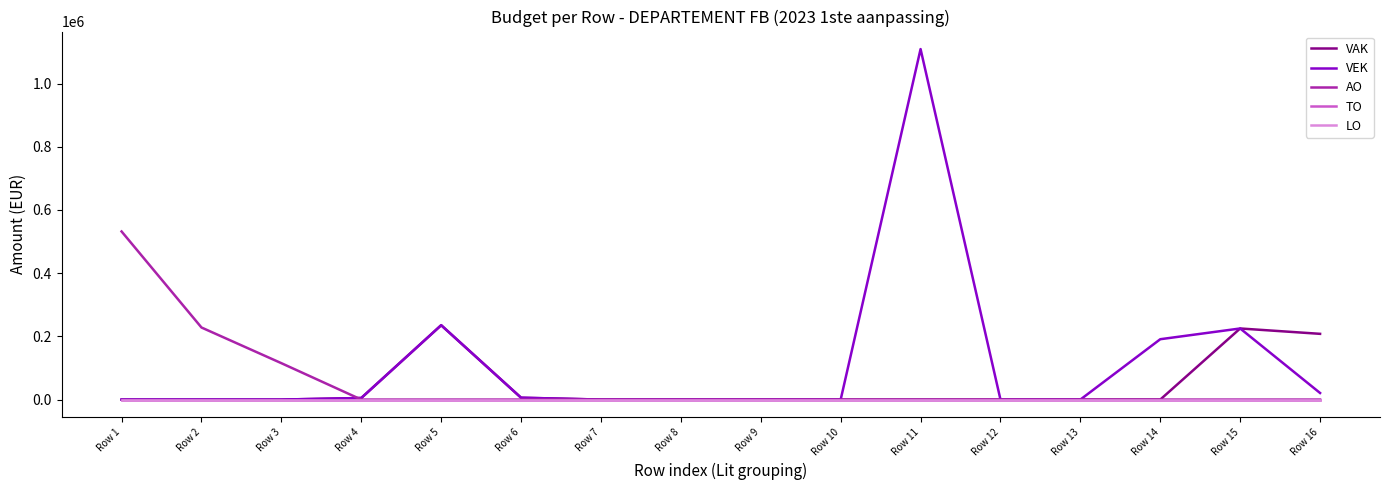

Is it true that LO equals 0 at Row 14?

True